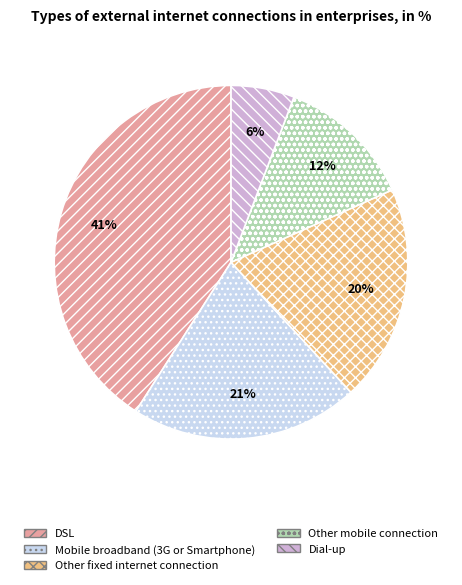

Is there a majority slice in this chart?

No